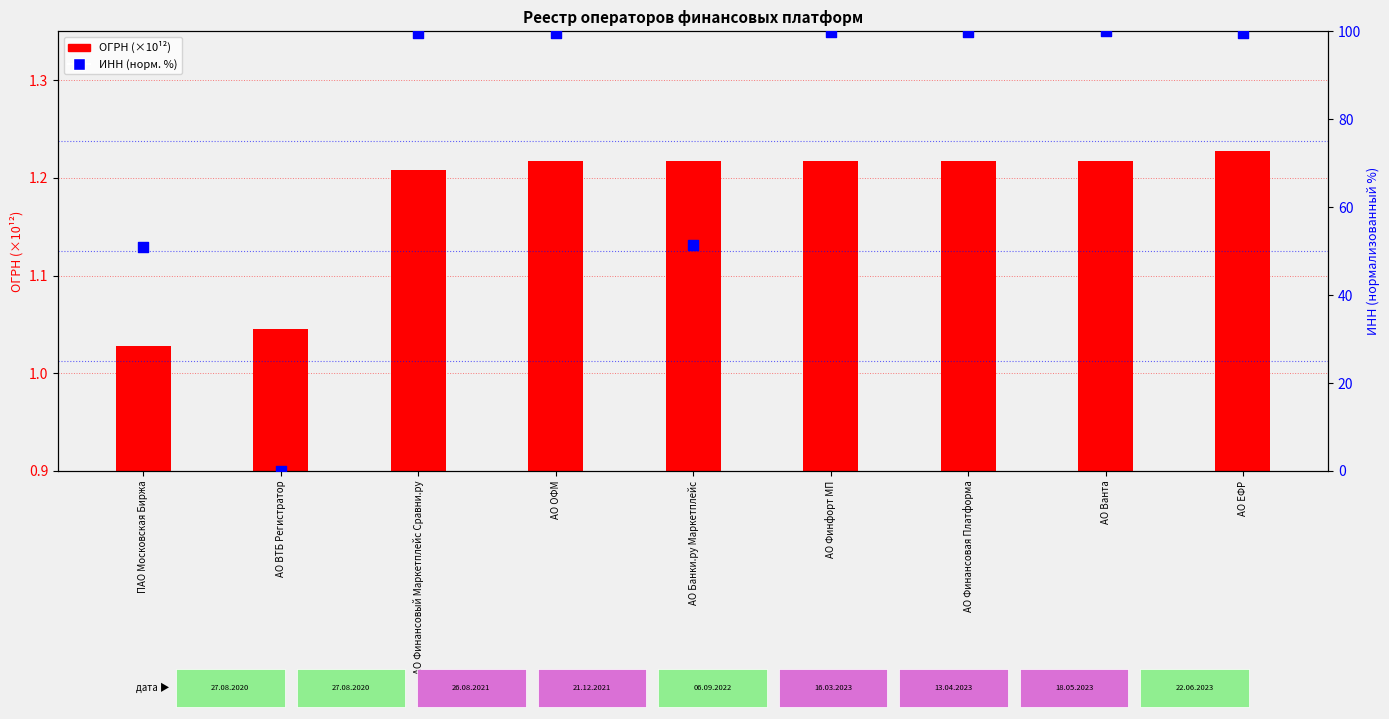

At how many categories does at least one series exceed 24?

8